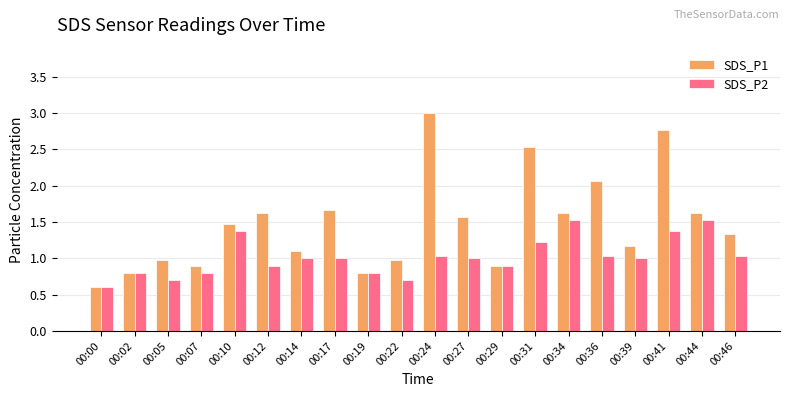

What is the difference between the highest and lowest values at 00:12?

0.7